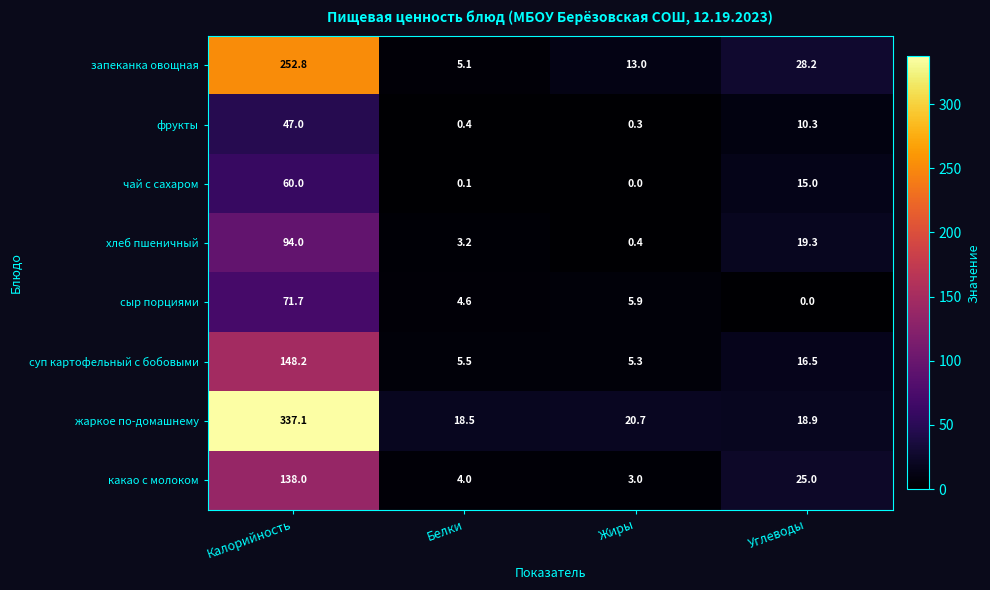

What is the spread (max minus min) of values at Жиры?

20.7